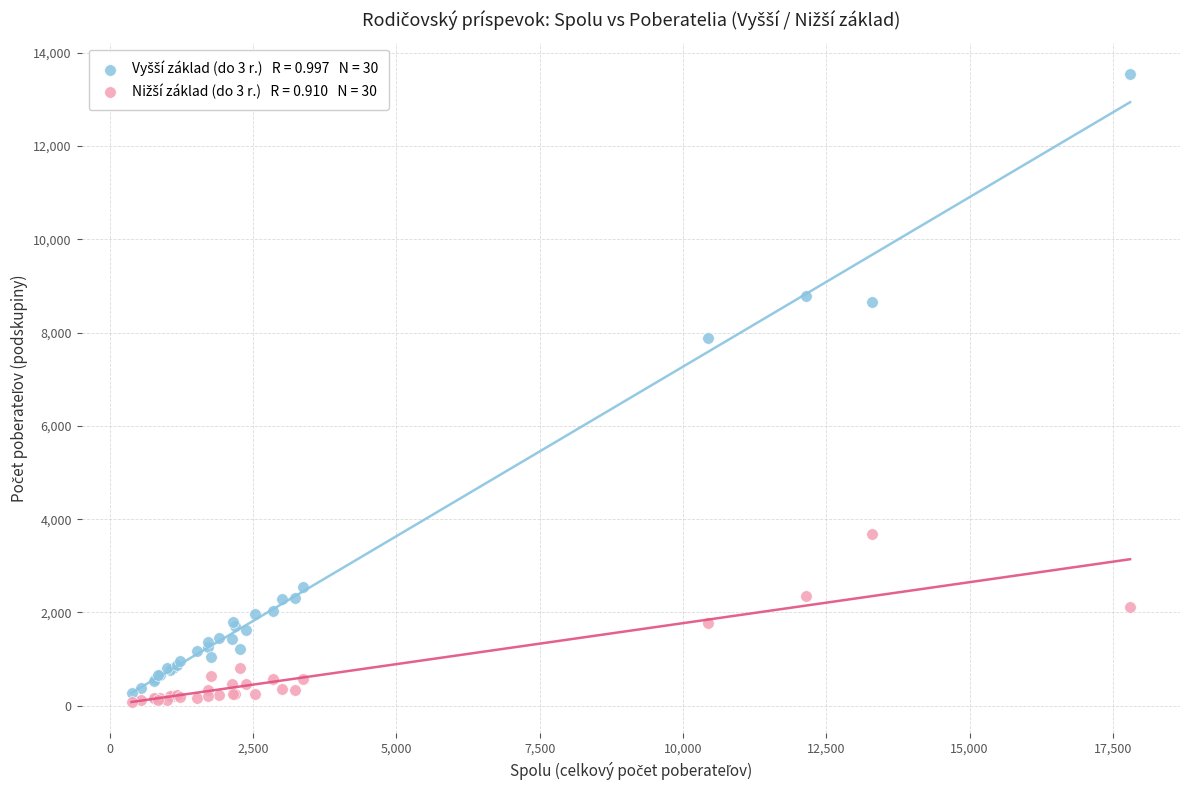

Across all series, what Y value is closest to 6816?

7885